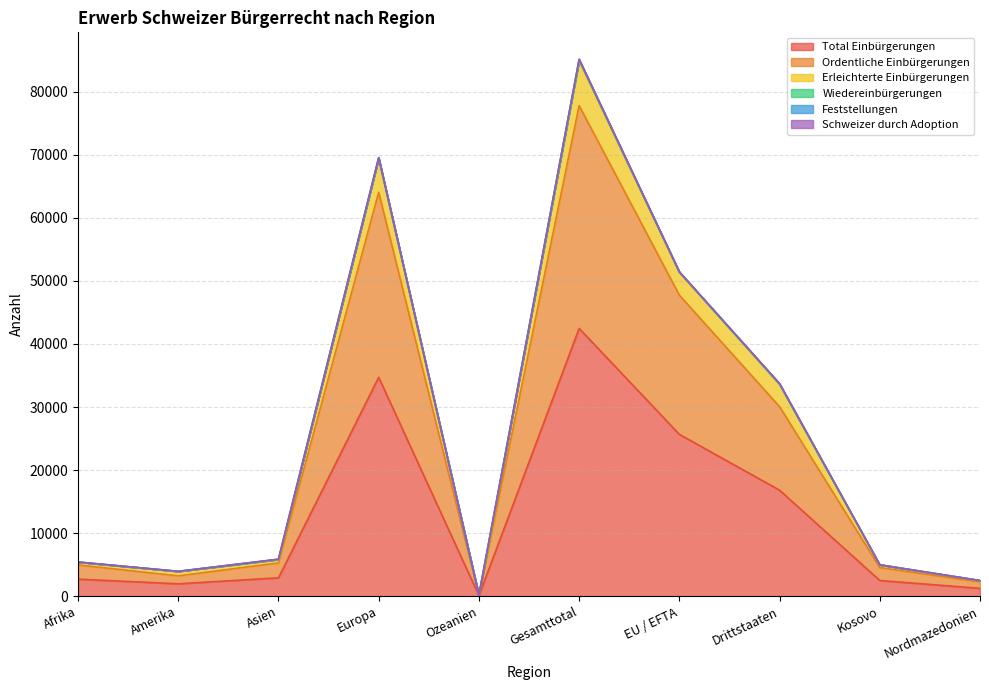

At which label does Erleichterte Einbürgerungen first exceed 5862?

Europa